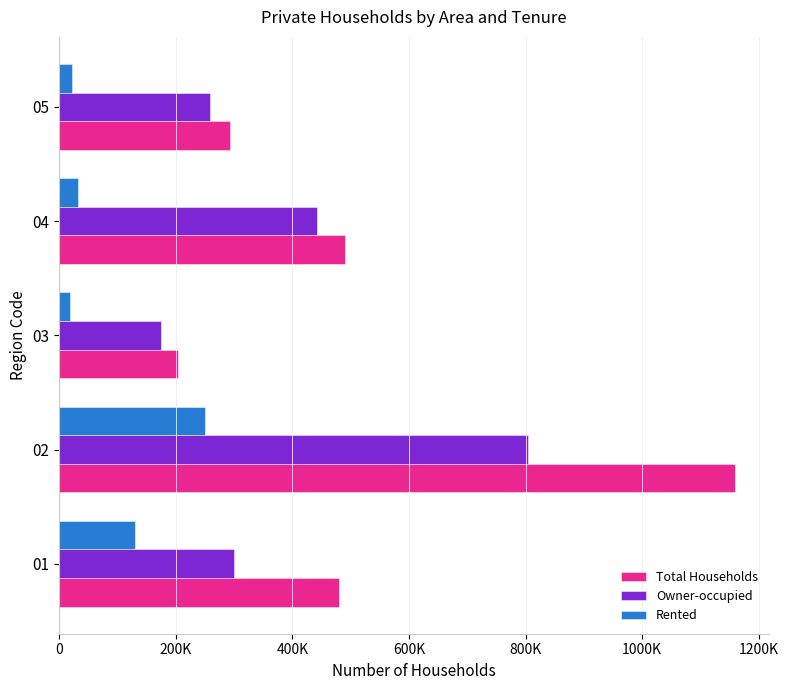

What are all the series names shown in the legend?

Total Households, Owner-occupied, Rented